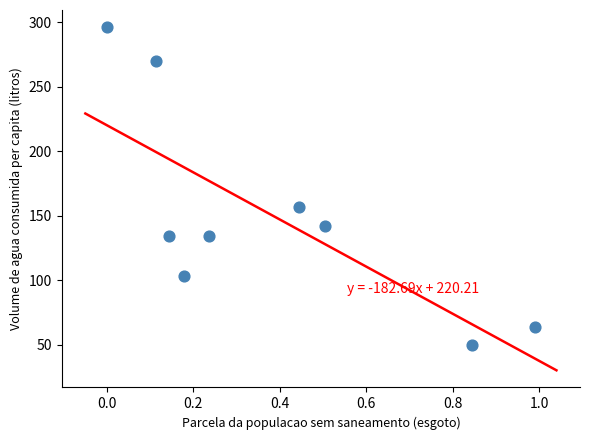

What Y value in the scatter plot is closest to 172?

156.9